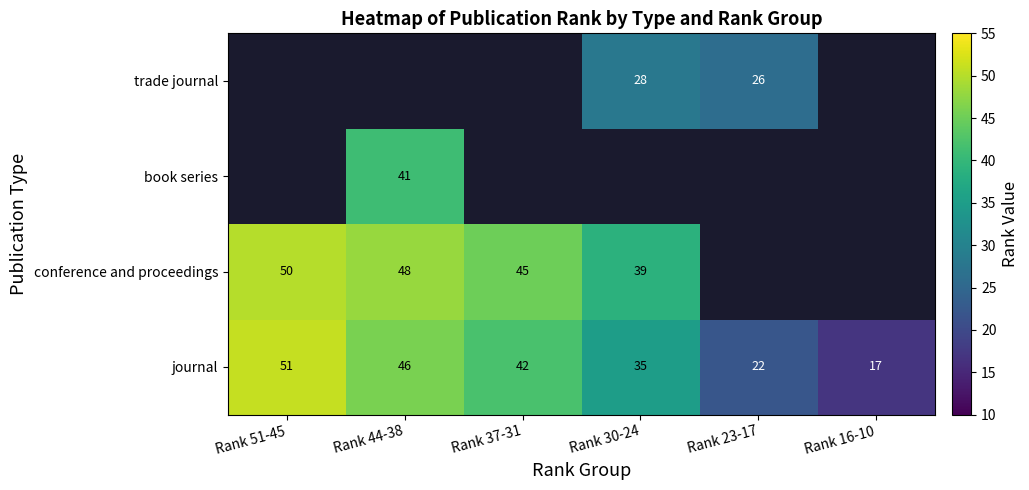

At which label does journal first exceed 42?

Rank 51-45